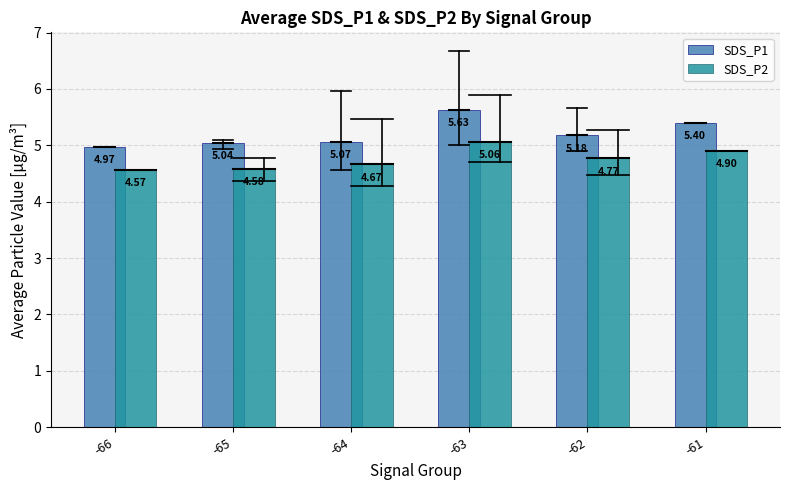

List the series in order of their overall mean, lowest first.

SDS_P2, SDS_P1